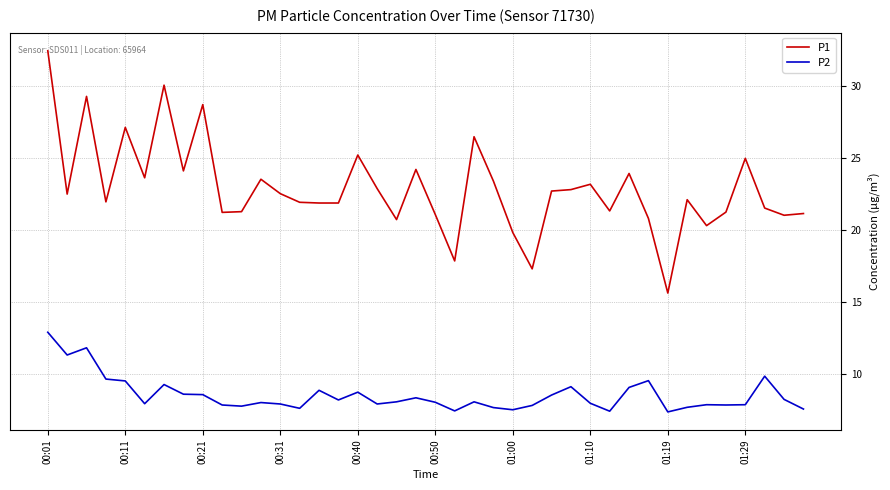

In P2, how many points are lower than both neighbors (excluding endpoints)?

11